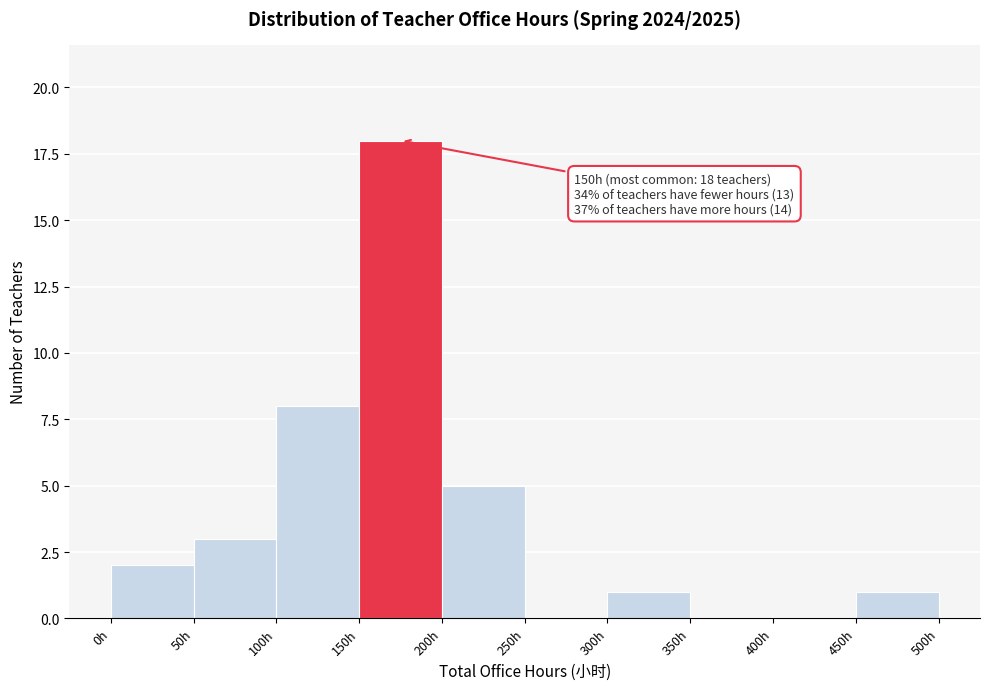

Which range on the x-axis has the tallest bar?

150 to 200